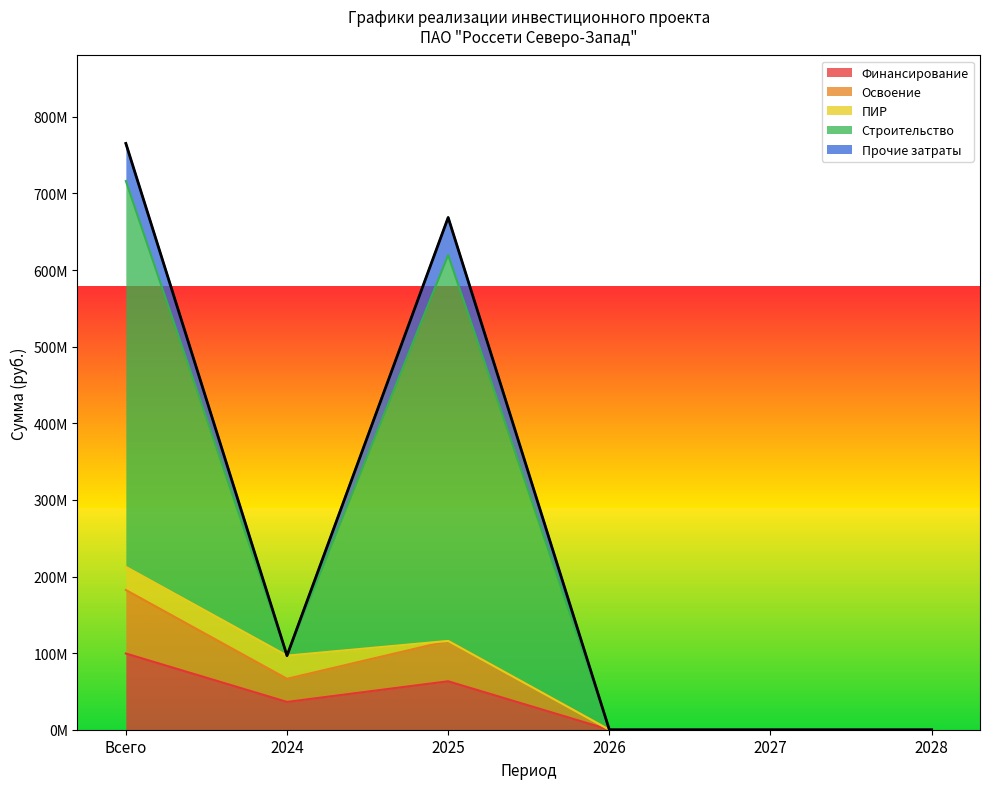

What value does the Освоение series have at 2024?

66486585